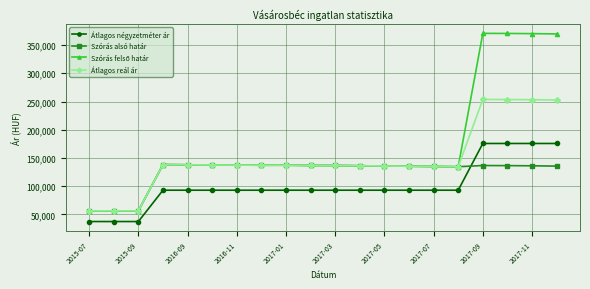

What is the highest value of the Átlagos négyzetméter ár series?

175649